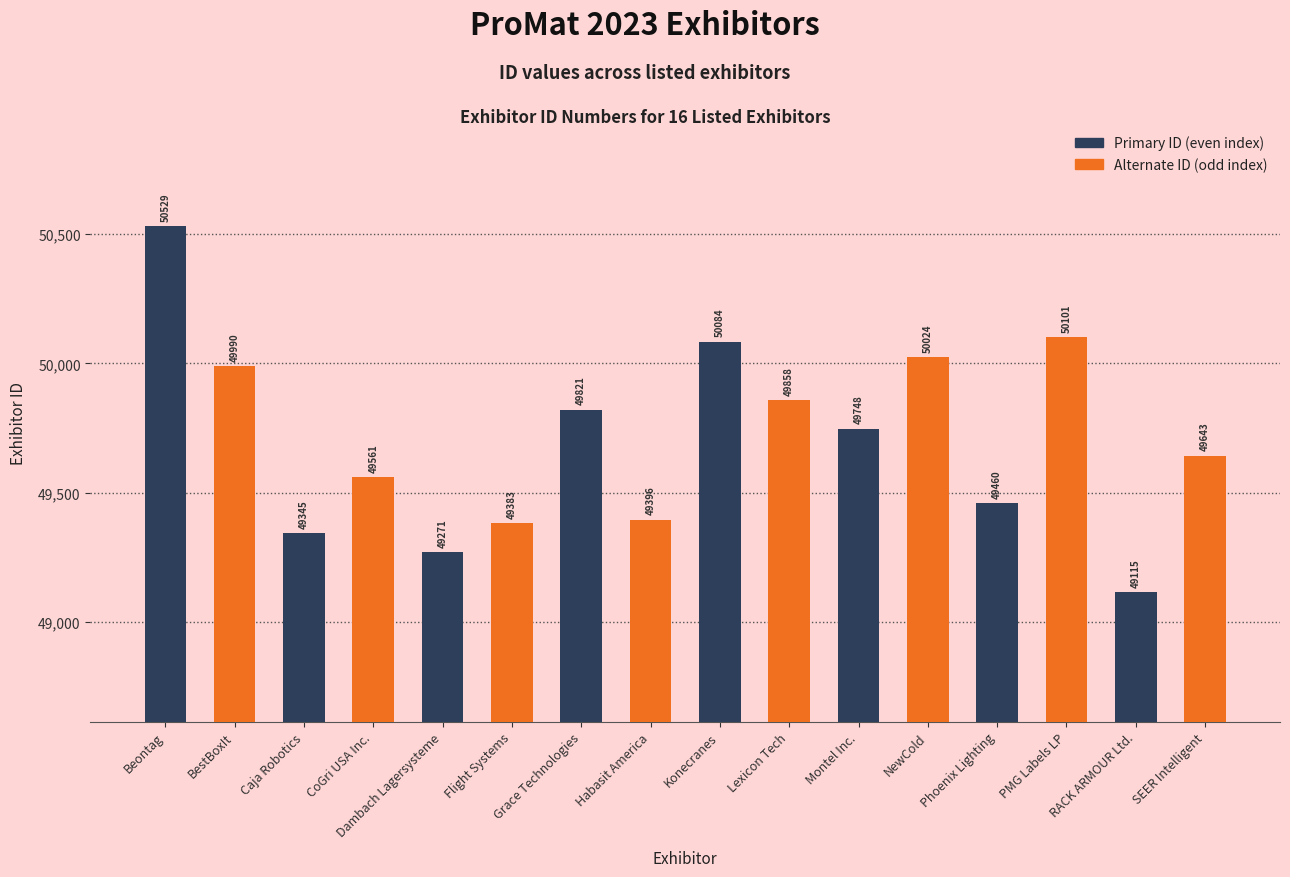

How many bars are there in total?

16